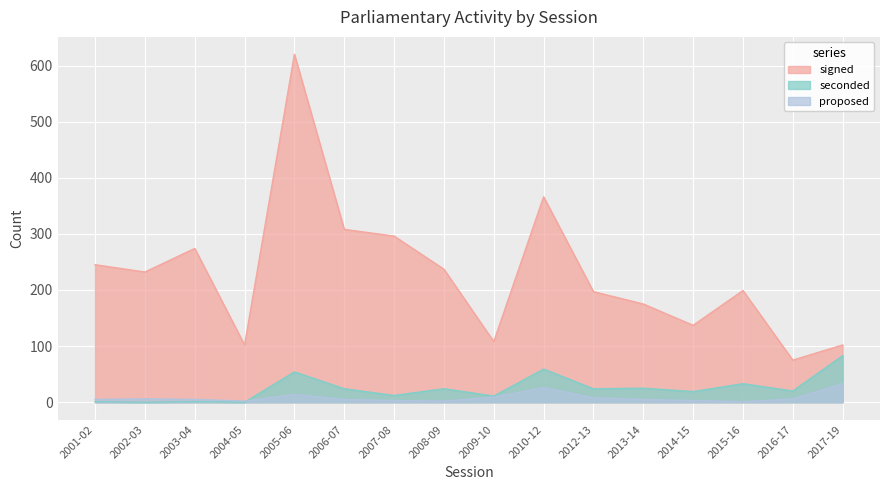

Reading left to right, transcribe all the data shown in this chart.

signed: 245	232	274	102	620	308	296	237	108	366	197	175	137	199	75	102
seconded: 1	0	1	0	54	24	12	24	11	59	24	25	19	33	20	83
proposed: 5	6	5	2	14	5	3	2	9	26	8	5	3	1	6	33